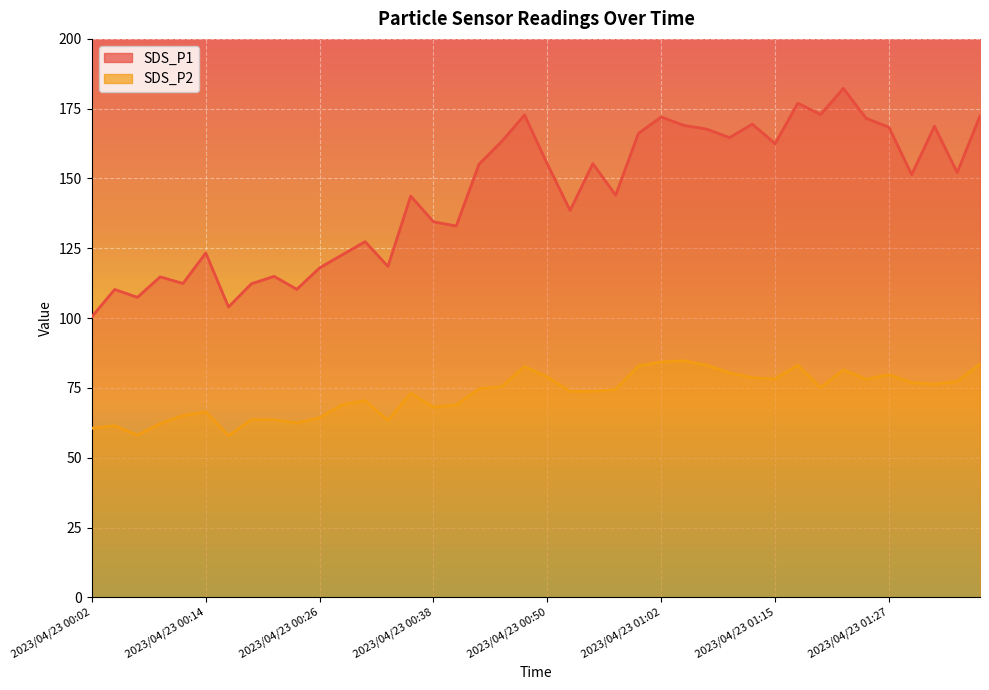

What is the highest value of the SDS_P2 series?

84.7